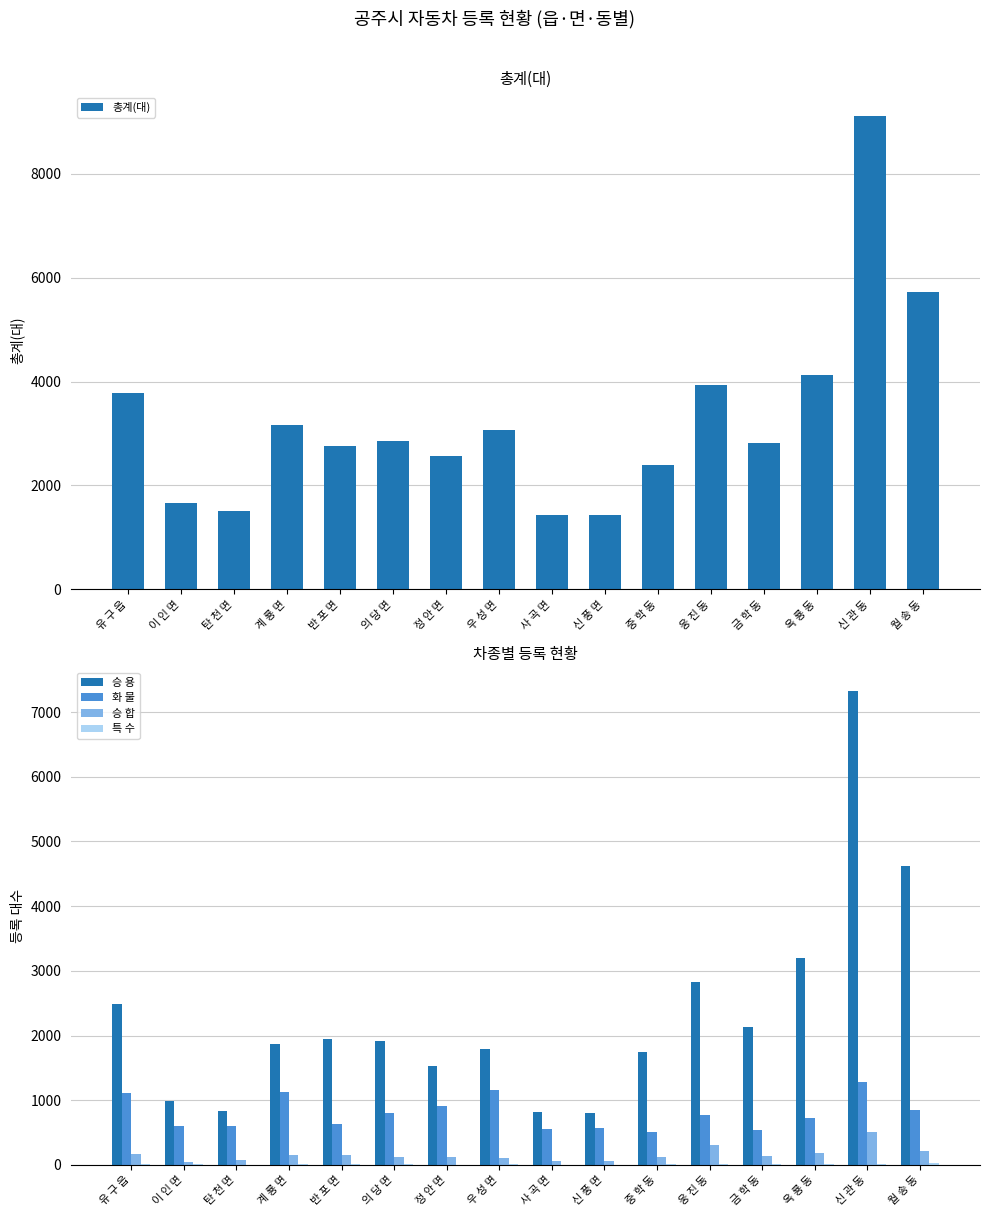

What is the difference between the 승 용 values at 신 관 동 and 금 학 동?

5194